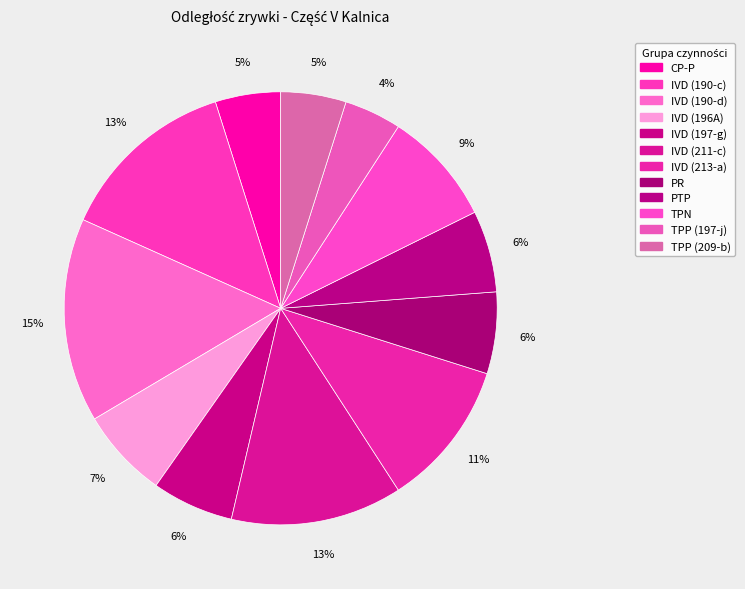

Approximately how many times larger is the value at IVD (197-g) compared to IVD (196A)?

0.9